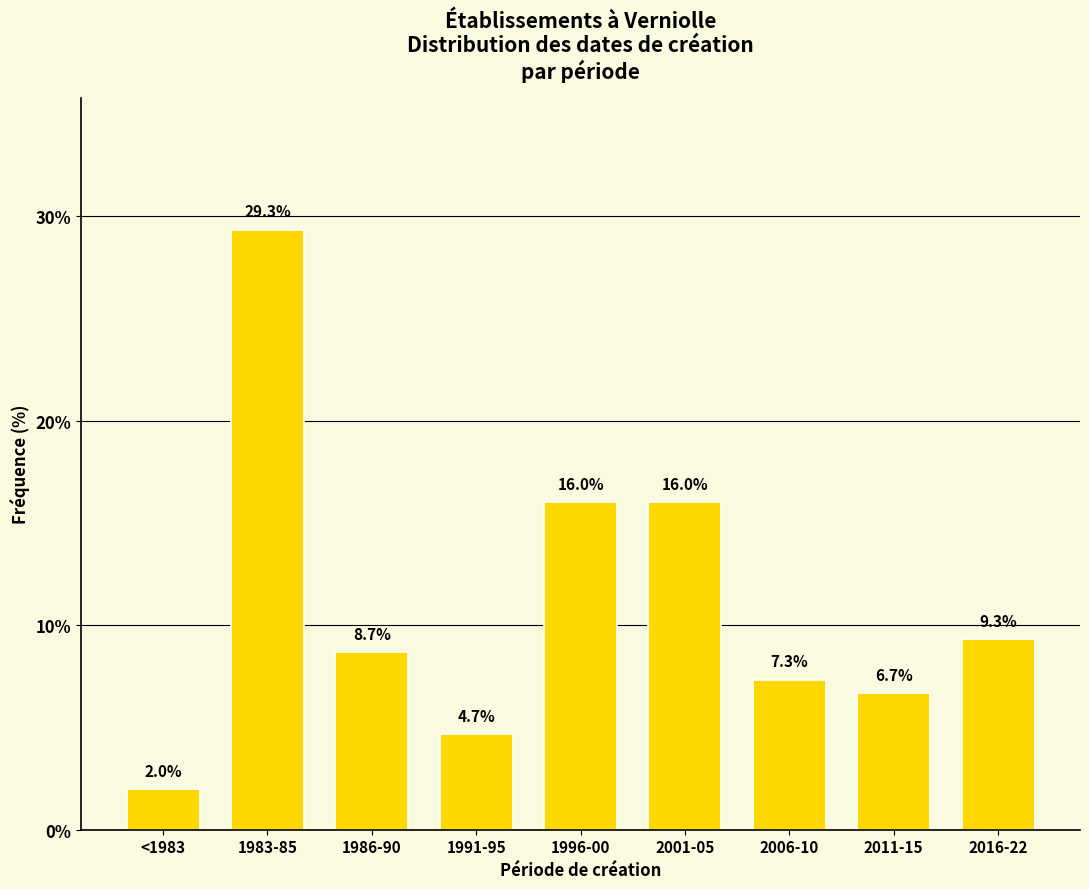

Reading right to left, list all the values displayed in this chart.

9.3	6.7	7.3	16.0	16.0	4.7	8.7	29.3	2.0